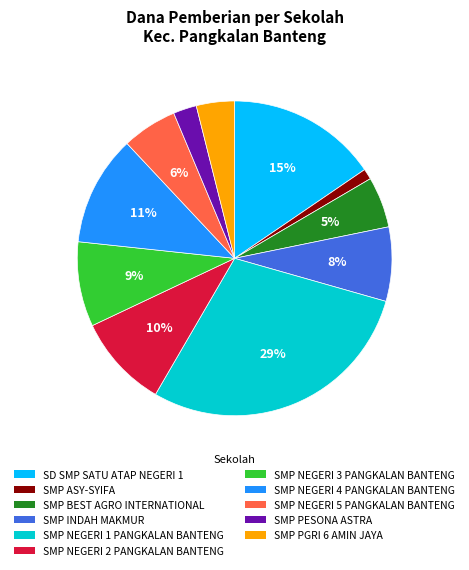

What is the smallest slice in the pie chart?

SMP ASY-SYIFA